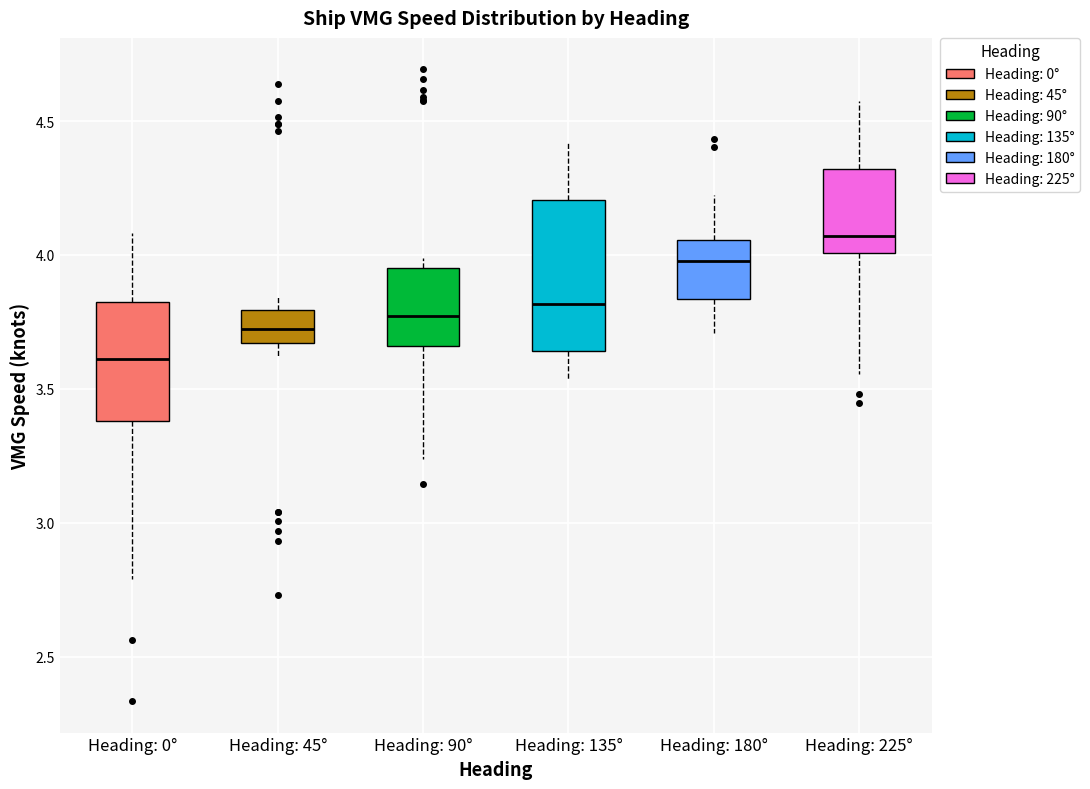

Which box is the tallest, from its lower edge to its upper edge?

Heading: 135°